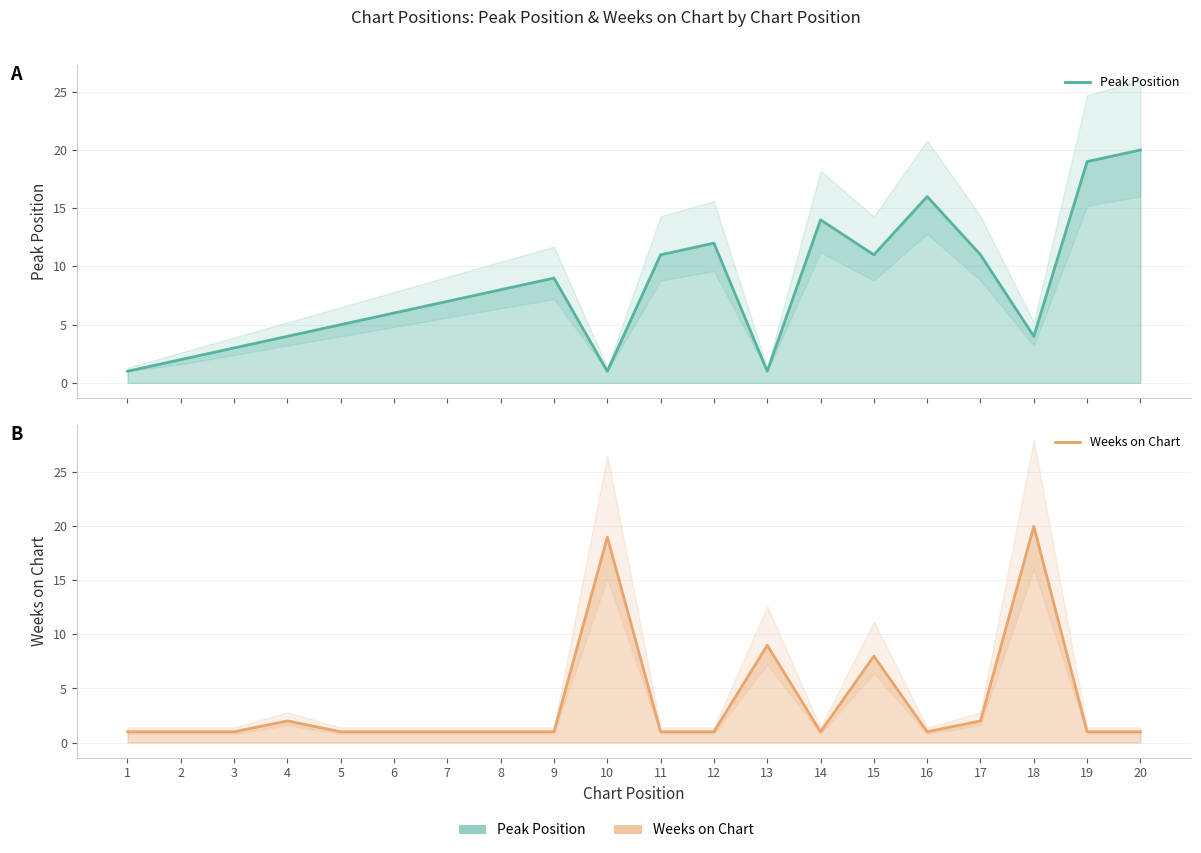

Which category has the highest value across all series?

20